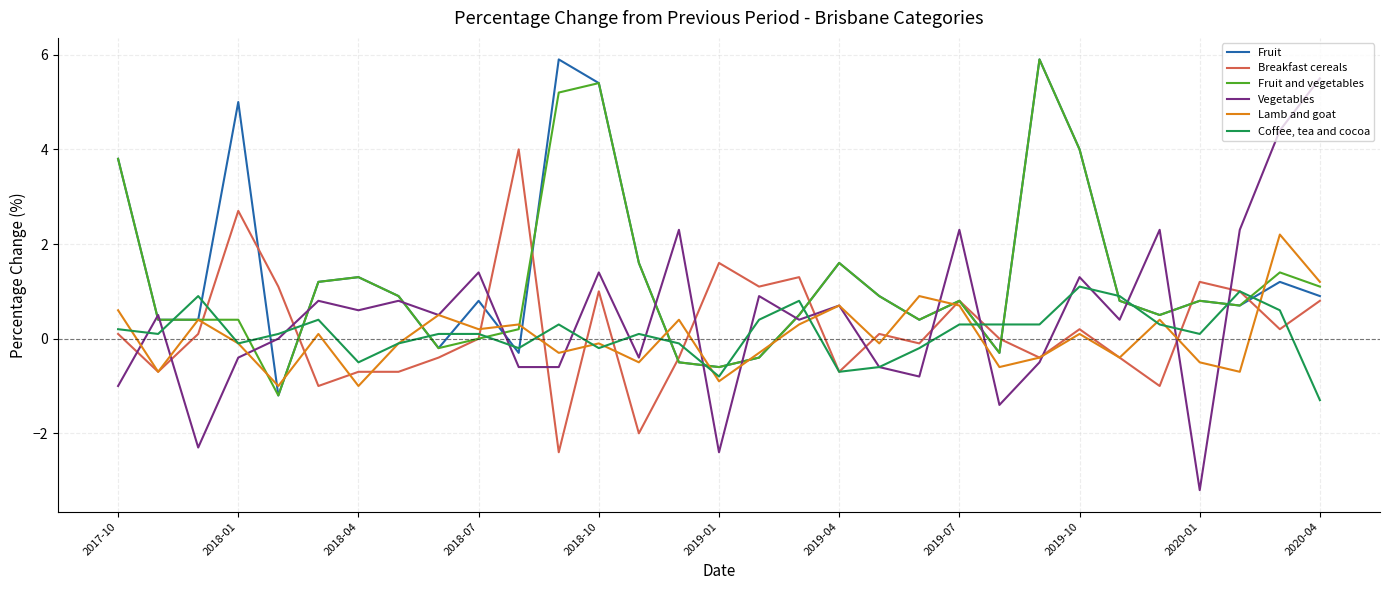

What is the greatest value displayed?

5.9